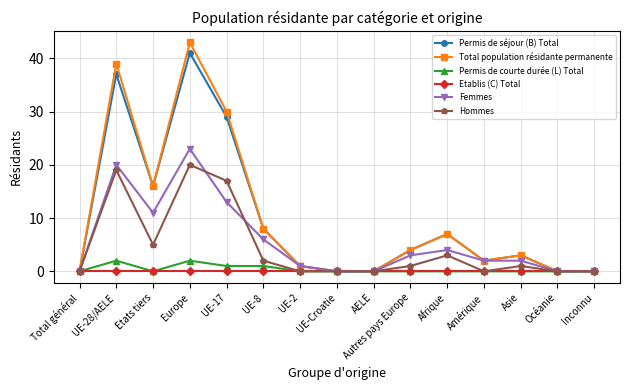

Where does the Femmes series first go above 2?

UE-28/AELE